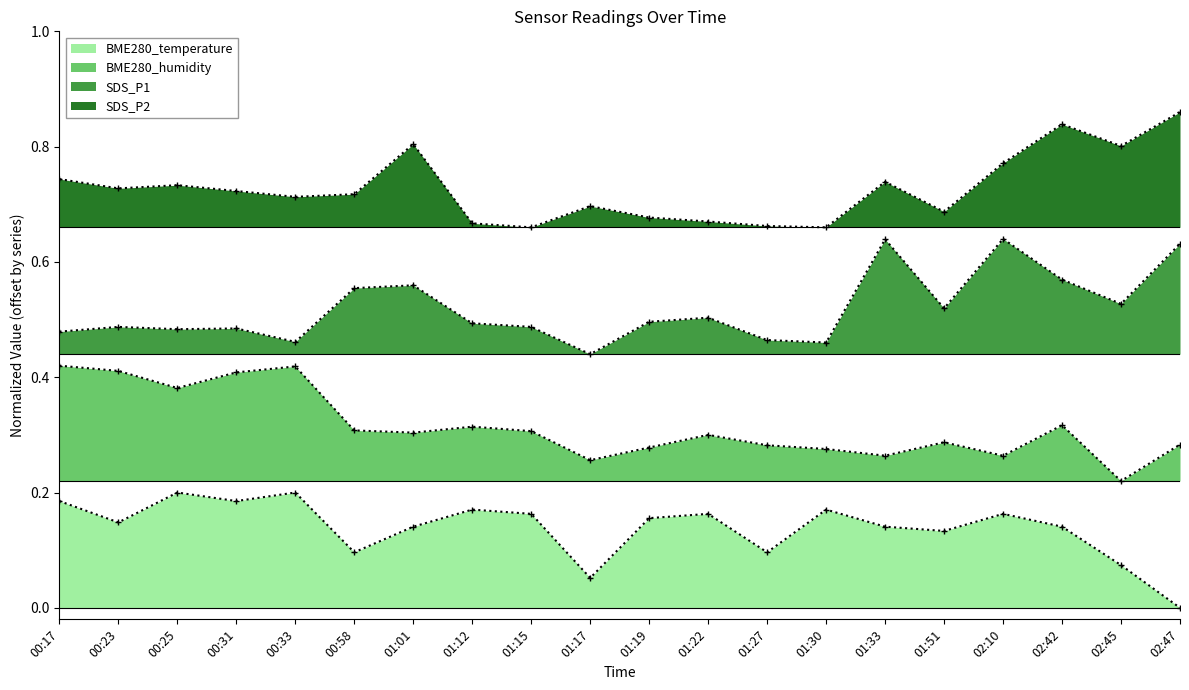

How many interior local valleys does the BME280_temperature series have?

6